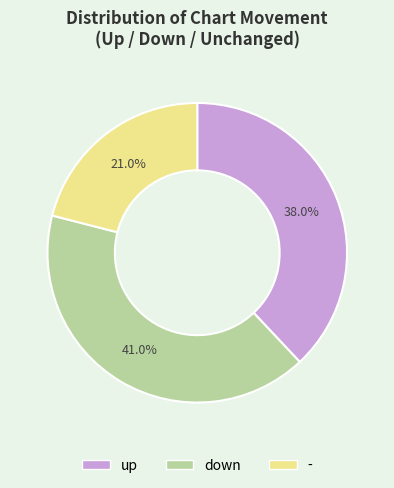

Does - represent more than half of the total?

No